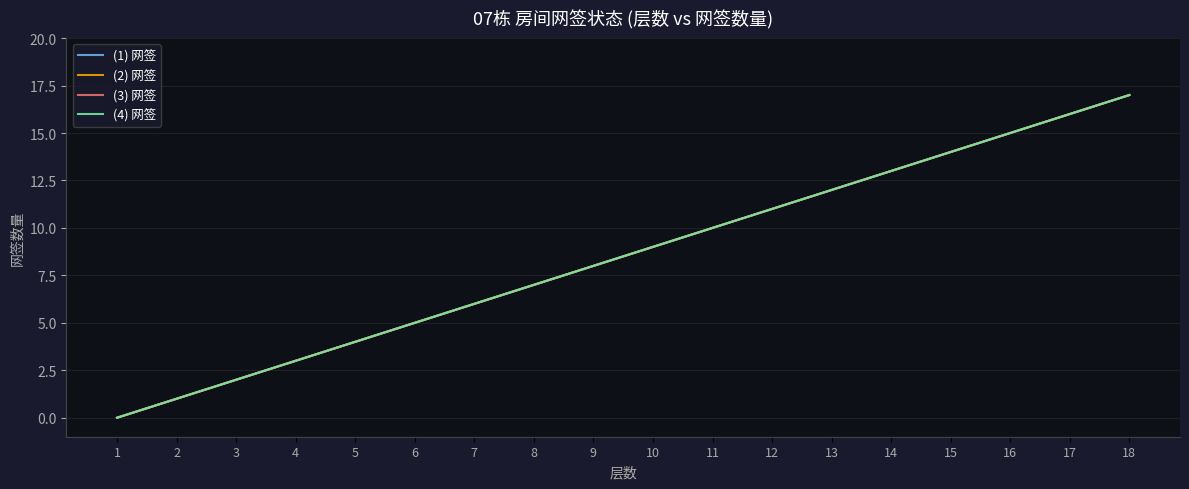

Which series has the largest total across all categories?

(1) 网签